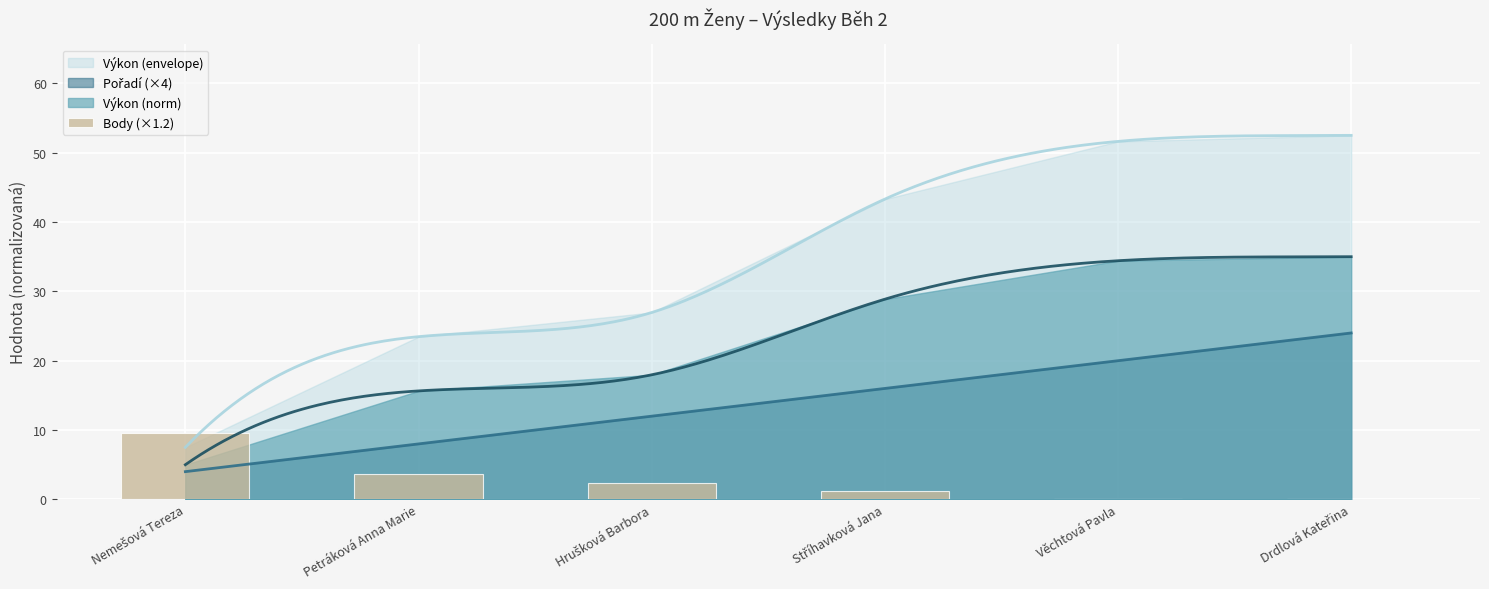

Are the bars grouped side by side (vs. stacked)?

No